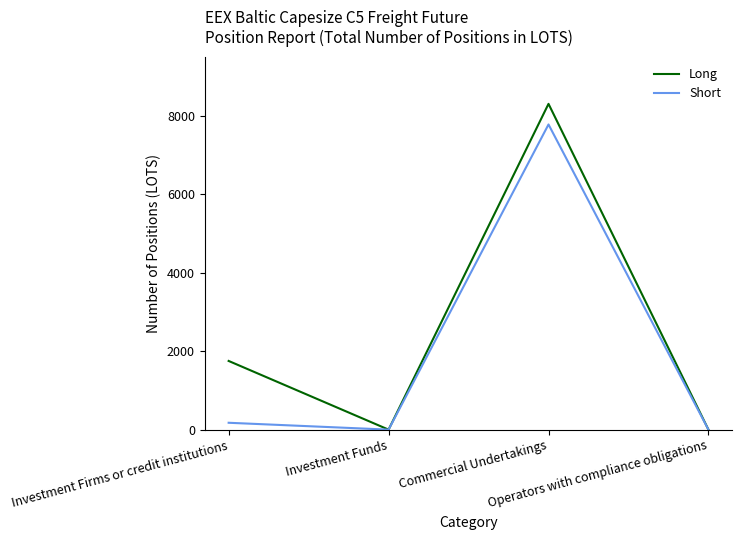

At which label is Long closest to 4150?

Investment Firms or credit institutions